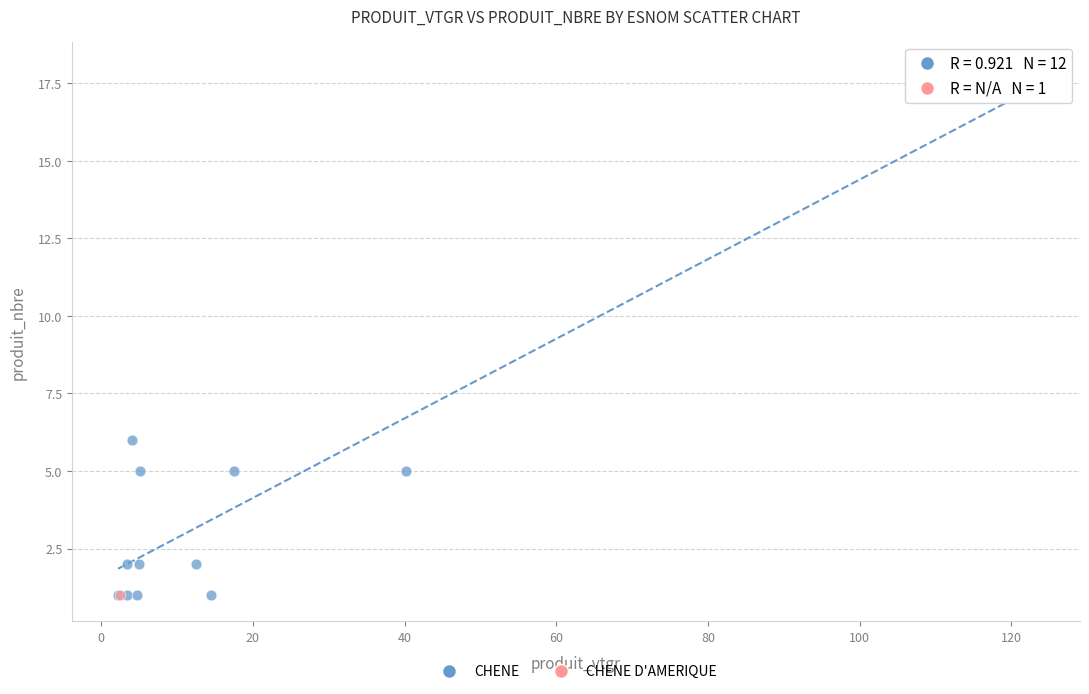

What are all the series names shown in the legend?

CHENE, CHENE D'AMERIQUE